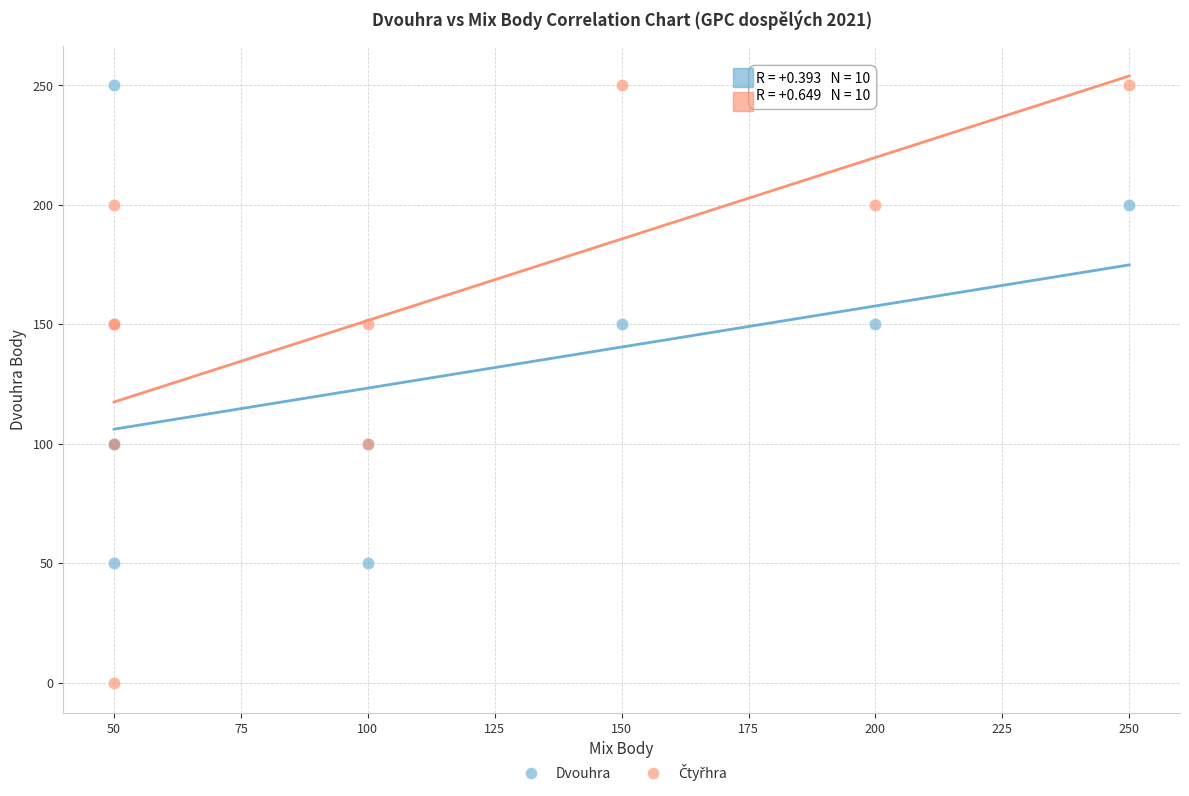

What is the X range (max minus min) for the scatter plot?

200